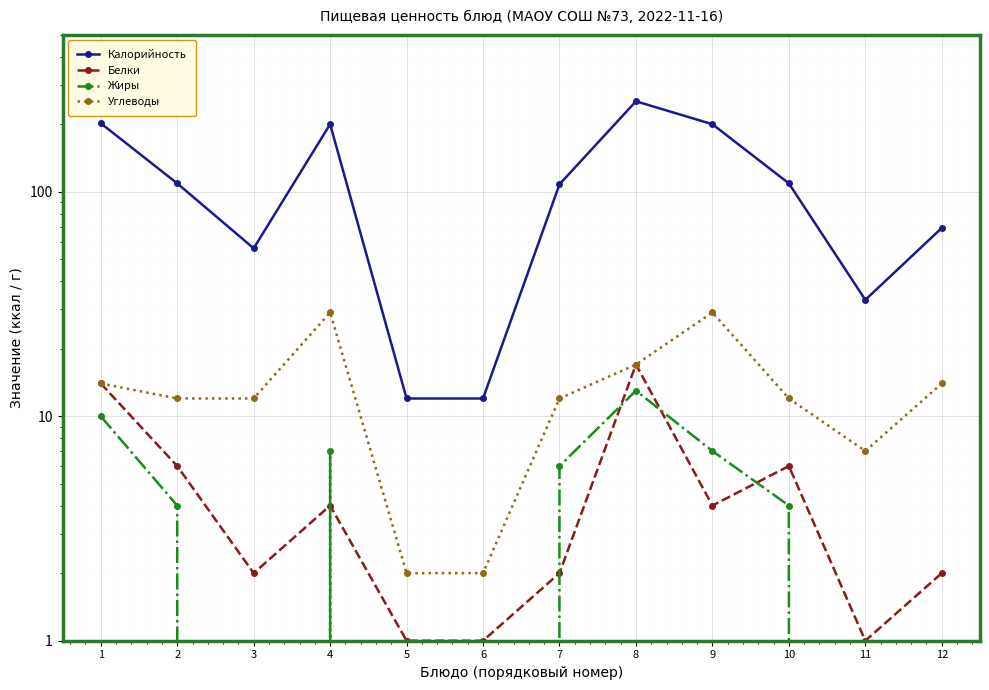

Is this an area chart (filled region under the line)?

No